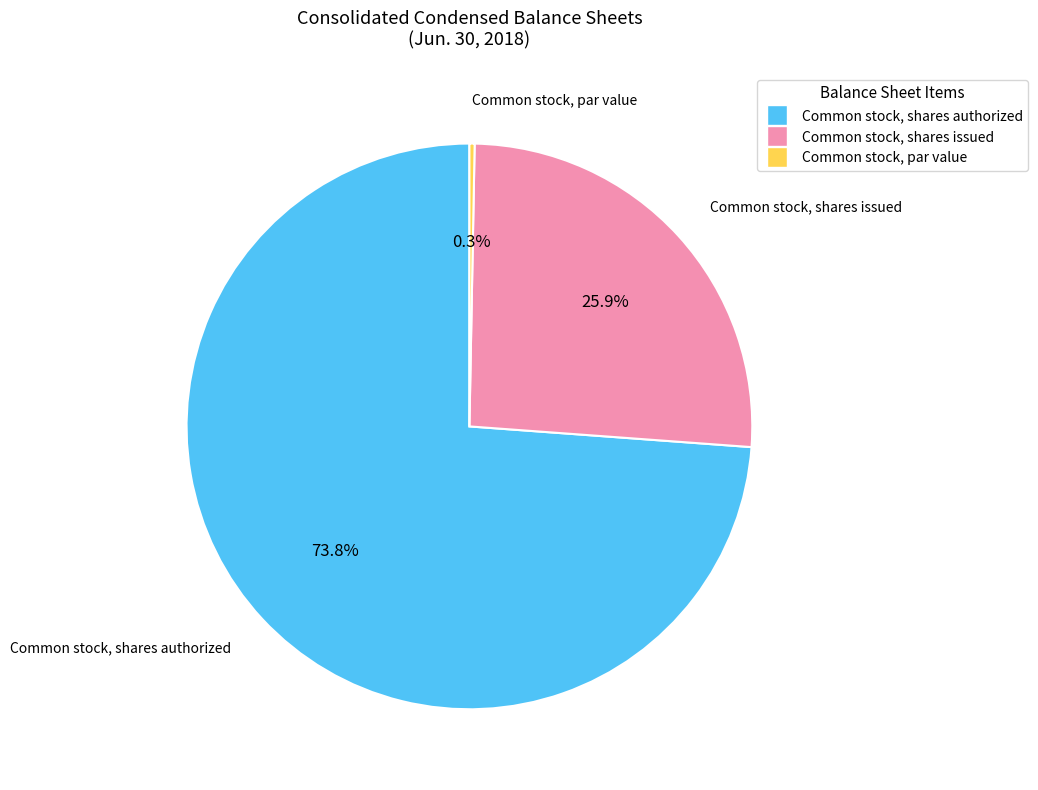

Is there a majority slice in this chart?

Yes